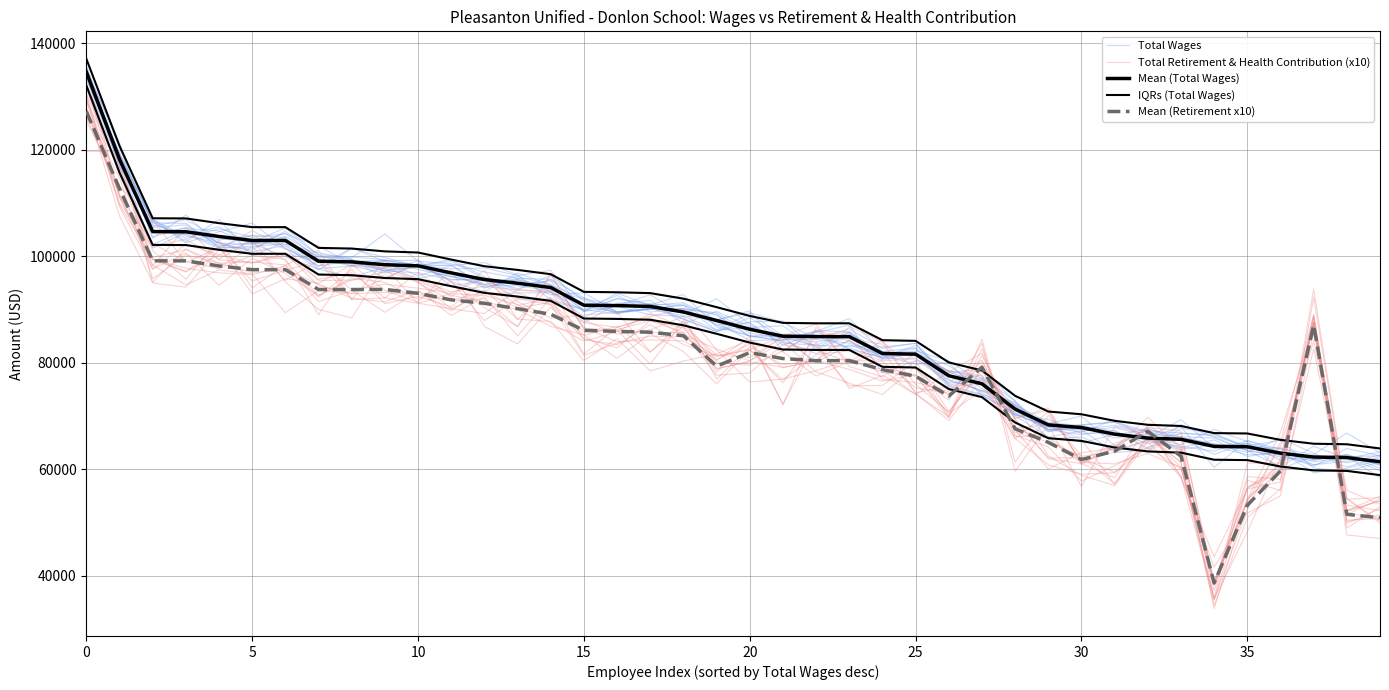

How many values in the Total Retirement & Health Contribution (x10) series exceed 86218?

20